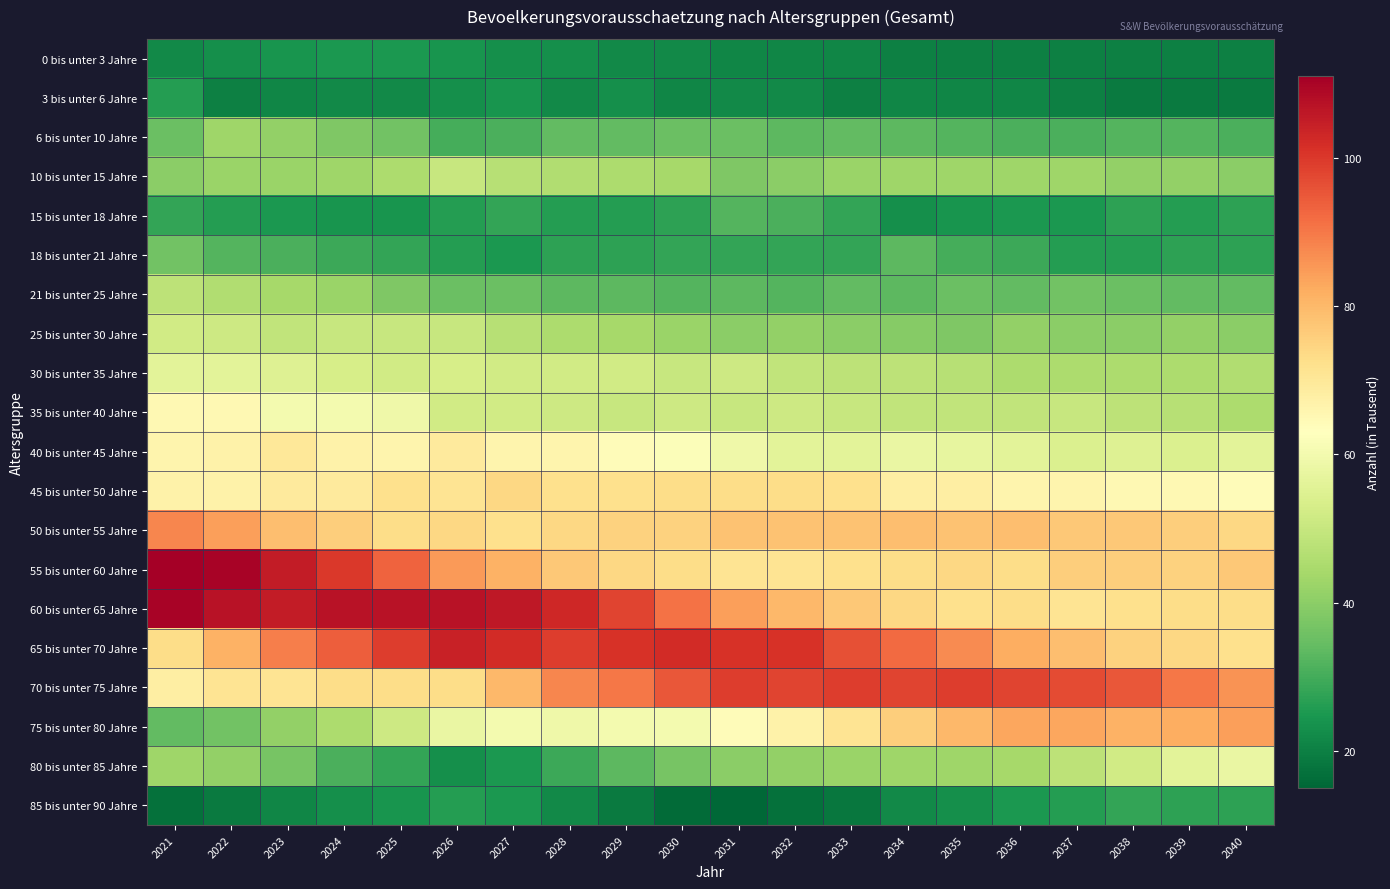

Reading left to right, list all the values displayed in this chart.

0 bis unter 3 Jahre: 2021=22	2022=23	2023=24	2024=25	2025=25	2026=24	2027=23	2028=23	2029=22	2030=22	2031=21	2032=21	2033=21	2034=20	2035=20	2036=20	2037=20	2038=20	2039=20	2040=20
3 bis unter 6 Jahre: 2021=26	2022=20	2023=21	2024=22	2025=22	2026=23	2027=24	2028=22	2029=23	2030=21	2031=22	2032=22	2033=20	2034=21	2035=21	2036=21	2037=20	2038=19	2039=19	2040=19
6 bis unter 10 Jahre: 2021=35	2022=43	2023=41	2024=38	2025=36	2026=30	2027=31	2028=34	2029=34	2030=35	2031=35	2032=33	2033=34	2034=33	2035=32	2036=31	2037=31	2038=32	2039=32	2040=31
10 bis unter 15 Jahre: 2021=40	2022=42	2023=42	2024=43	2025=45	2026=50	2027=47	2028=46	2029=45	2030=44	2031=38	2032=40	2033=42	2034=43	2035=43	2036=43	2037=43	2038=41	2039=41	2040=40
15 bis unter 18 Jahre: 2021=28	2022=26	2023=25	2024=24	2025=24	2026=26	2027=28	2028=26	2029=26	2030=27	2031=32	2032=31	2033=28	2034=23	2035=24	2036=25	2037=25	2038=27	2039=26	2040=27
18 bis unter 21 Jahre: 2021=36	2022=32	2023=31	2024=29	2025=28	2026=26	2027=25	2028=27	2029=27	2030=28	2031=28	2032=28	2033=28	2034=33	2035=30	2036=29	2037=26	2038=26	2039=27	2040=27
21 bis unter 25 Jahre: 2021=48	2022=46	2023=44	2024=42	2025=38	2026=35	2027=35	2028=33	2029=33	2030=32	2031=33	2032=32	2033=34	2034=33	2035=35	2036=34	2037=36	2038=35	2039=34	2040=34
25 bis unter 30 Jahre: 2021=52	2022=51	2023=49	2024=50	2025=50	2026=50	2027=47	2028=45	2029=44	2030=42	2031=40	2032=41	2033=40	2034=39	2035=38	2036=41	2037=40	2038=40	2039=41	2040=40
30 bis unter 35 Jahre: 2021=56	2022=56	2023=55	2024=53	2025=52	2026=53	2027=52	2028=52	2029=52	2030=50	2031=51	2032=49	2033=48	2034=48	2035=47	2036=45	2037=45	2038=45	2039=45	2040=46
35 bis unter 40 Jahre: 2021=65	2022=65	2023=60	2024=60	2025=59	2026=52	2027=52	2028=51	2029=50	2030=51	2031=50	2032=51	2033=50	2034=49	2035=49	2036=49	2037=50	2038=48	2039=47	2040=45
40 bis unter 45 Jahre: 2021=66	2022=67	2023=70	2024=67	2025=66	2026=69	2027=66	2028=66	2029=64	2030=62	2031=59	2032=56	2033=56	2034=58	2035=57	2036=56	2037=54	2038=55	2039=54	2040=56
45 bis unter 50 Jahre: 2021=67	2022=67	2023=69	2024=69	2025=72	2026=71	2027=74	2028=72	2029=72	2030=73	2031=73	2032=73	2033=72	2034=68	2035=68	2036=66	2037=66	2038=65	2039=65	2040=64
50 bis unter 55 Jahre: 2021=88	2022=84	2023=79	2024=76	2025=73	2026=74	2027=72	2028=74	2029=75	2030=75	2031=78	2032=78	2033=78	2034=79	2035=78	2036=79	2037=77	2038=77	2039=76	2040=74
55 bis unter 60 Jahre: 2021=111	2022=110	2023=105	2024=100	2025=93	2026=85	2027=81	2028=77	2029=74	2030=73	2031=71	2032=71	2033=72	2034=73	2035=74	2036=73	2037=76	2038=76	2039=75	2040=77
60 bis unter 65 Jahre: 2021=110	2022=107	2023=105	2024=107	2025=107	2026=107	2027=106	2028=103	2029=98	2030=91	2031=84	2032=80	2033=77	2034=74	2035=72	2036=73	2037=71	2038=72	2039=73	2040=73
65 bis unter 70 Jahre: 2021=73	2022=81	2023=89	2024=94	2025=99	2026=104	2027=102	2028=99	2029=101	2030=102	2031=101	2032=101	2033=96	2034=92	2035=87	2036=82	2037=79	2038=75	2039=74	2040=72
70 bis unter 75 Jahre: 2021=68	2022=71	2023=71	2024=73	2025=73	2026=73	2027=80	2028=88	2029=90	2030=95	2031=99	2032=98	2033=99	2034=98	2035=99	2036=98	2037=97	2038=95	2039=90	2040=86
75 bis unter 80 Jahre: 2021=34	2022=36	2023=41	2024=45	2025=51	2026=58	2027=60	2028=59	2029=60	2030=60	2031=64	2032=67	2033=71	2034=76	2035=80	2036=83	2037=83	2038=81	2039=82	2040=84
80 bis unter 85 Jahre: 2021=43	2022=41	2023=37	2024=31	2025=28	2026=23	2027=25	2028=29	2029=33	2030=37	2031=40	2032=41	2033=42	2034=43	2035=43	2036=44	2037=48	2038=52	2039=56	2040=58
85 bis unter 90 Jahre: 2021=17	2022=19	2023=21	2024=23	2025=24	2026=26	2027=25	2028=22	2029=19	2030=16	2031=15	2032=17	2033=18	2034=22	2035=23	2036=25	2037=26	2038=28	2039=27	2040=27